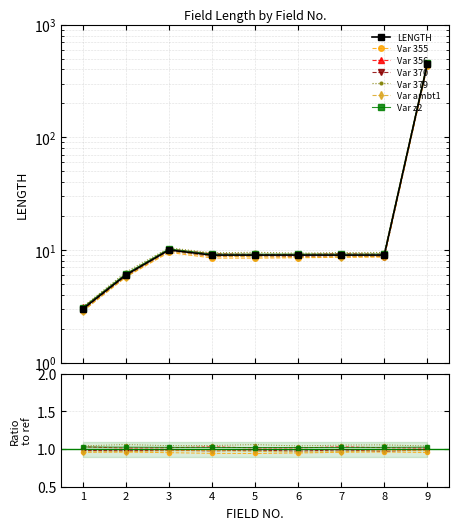

Rank the categories by value from lowest to highest.

1, 2, 4, 5, 6, 7, 8, 3, 9